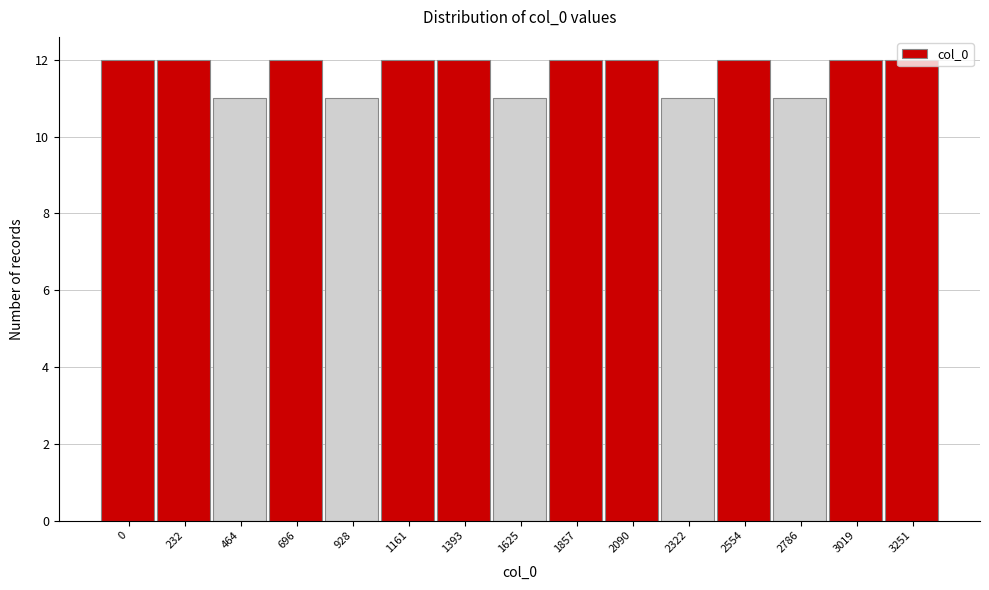

What is the sum of the values at 1625 and 0?

23